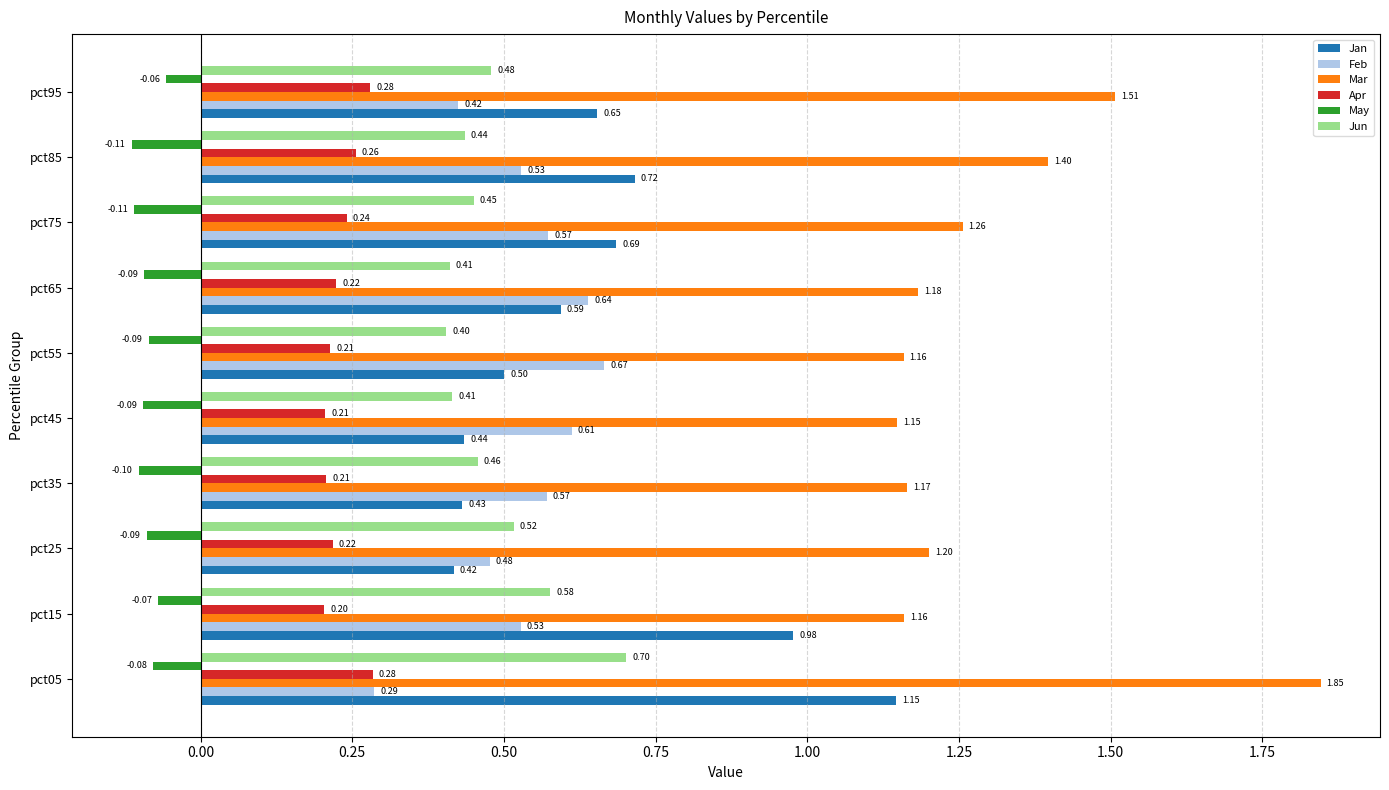

At which category is the sum across all series the highest?

pct05